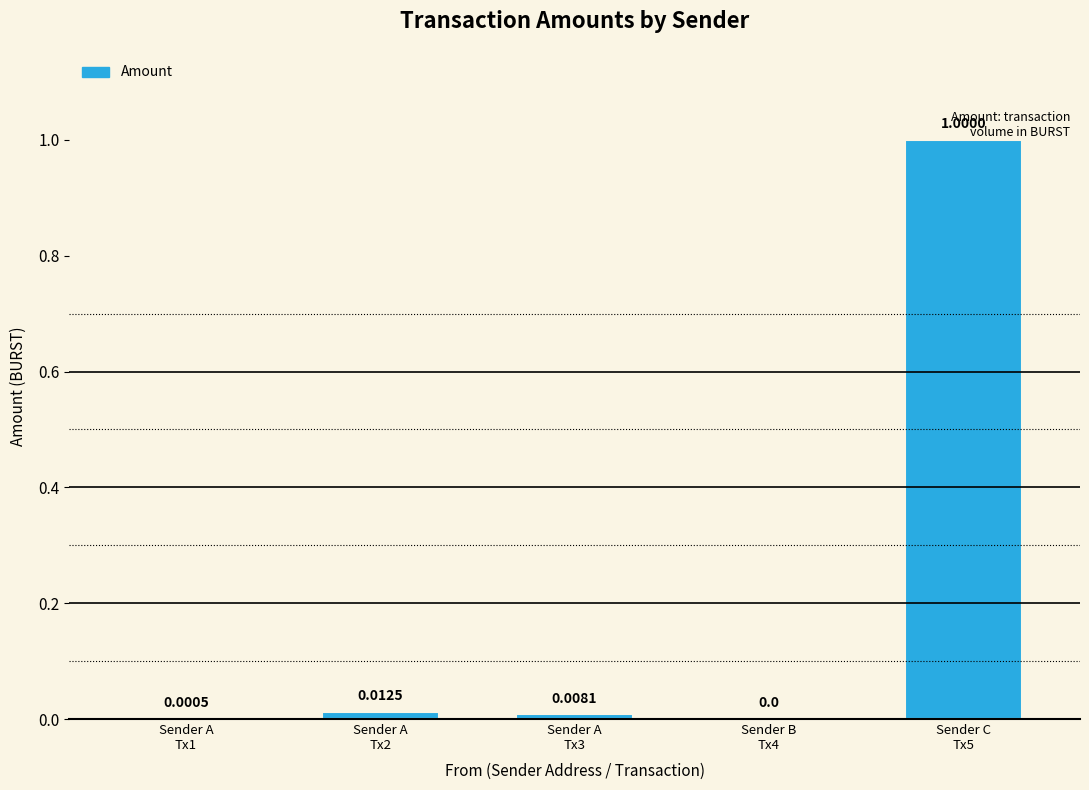

What is the sum of all values?

1.0